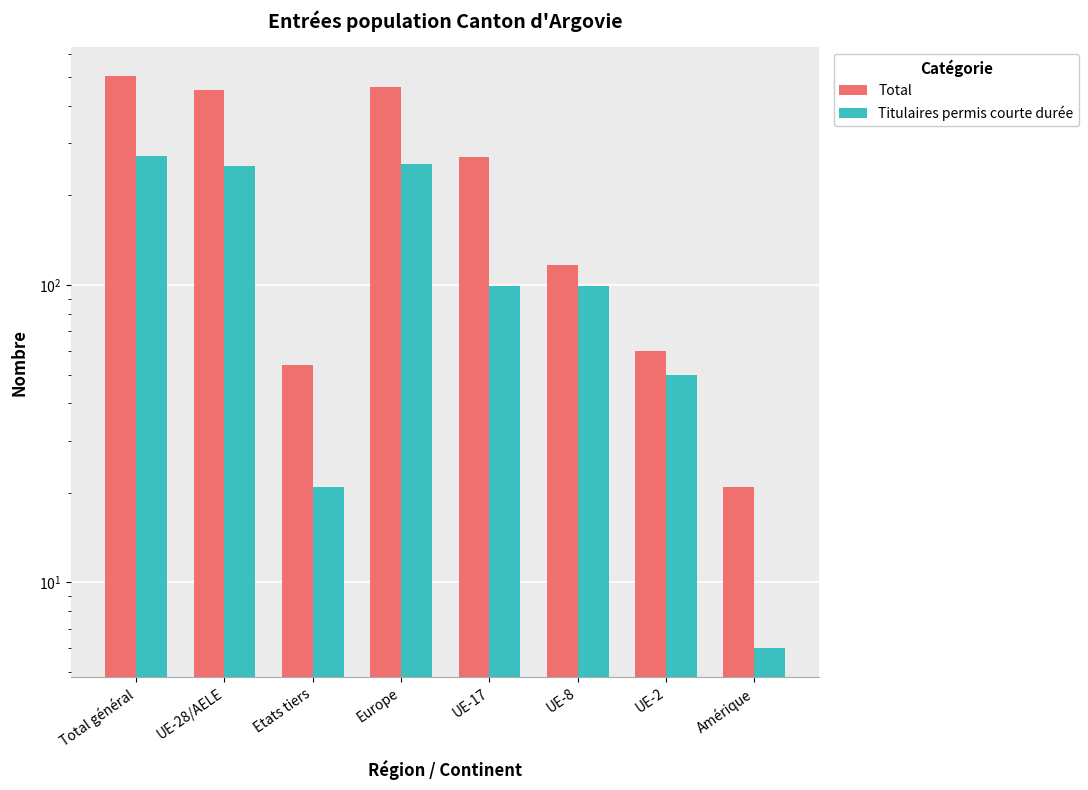

What is the maximum value for Total?

505